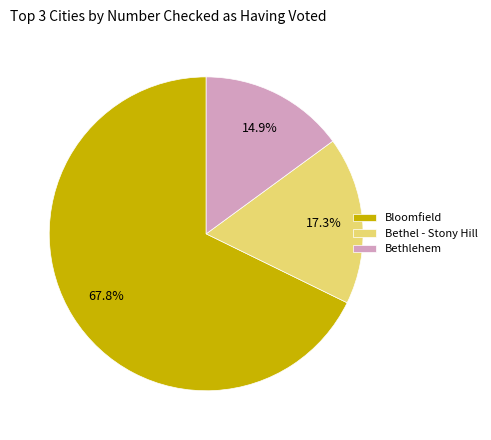

The Bloomfield slice represents 68% of the pie. True or false?

True